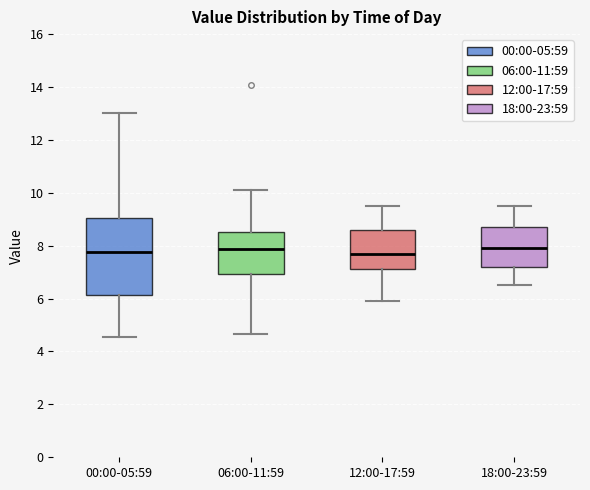

Which box is the tallest, from its lower edge to its upper edge?

00:00-05:59